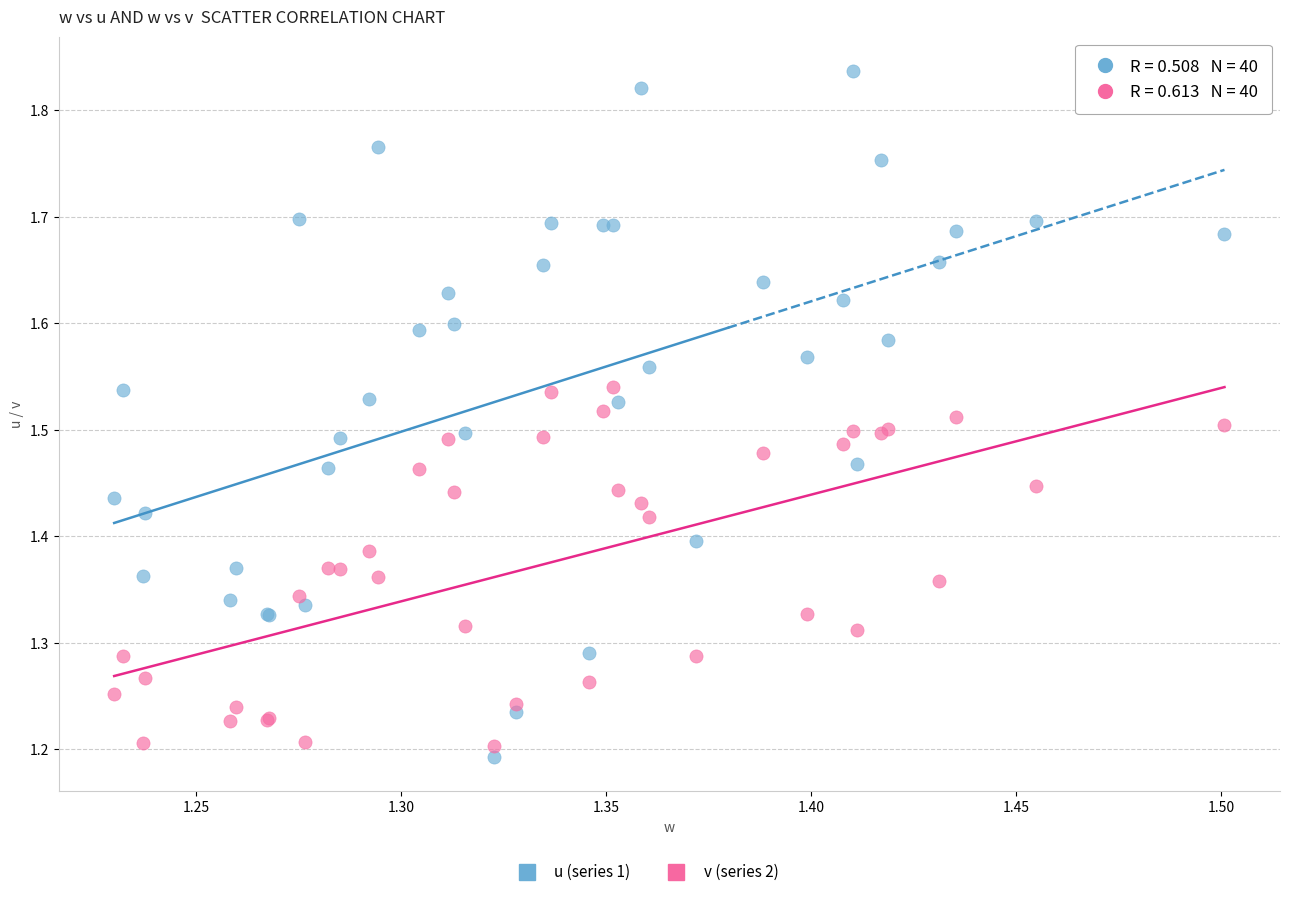

What is the X range (max minus min) for the scatter plot?

0.3